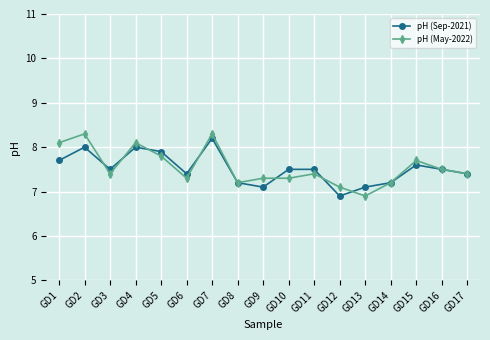

Which series changed the most between GD2 and GD16?

pH (May-2022)